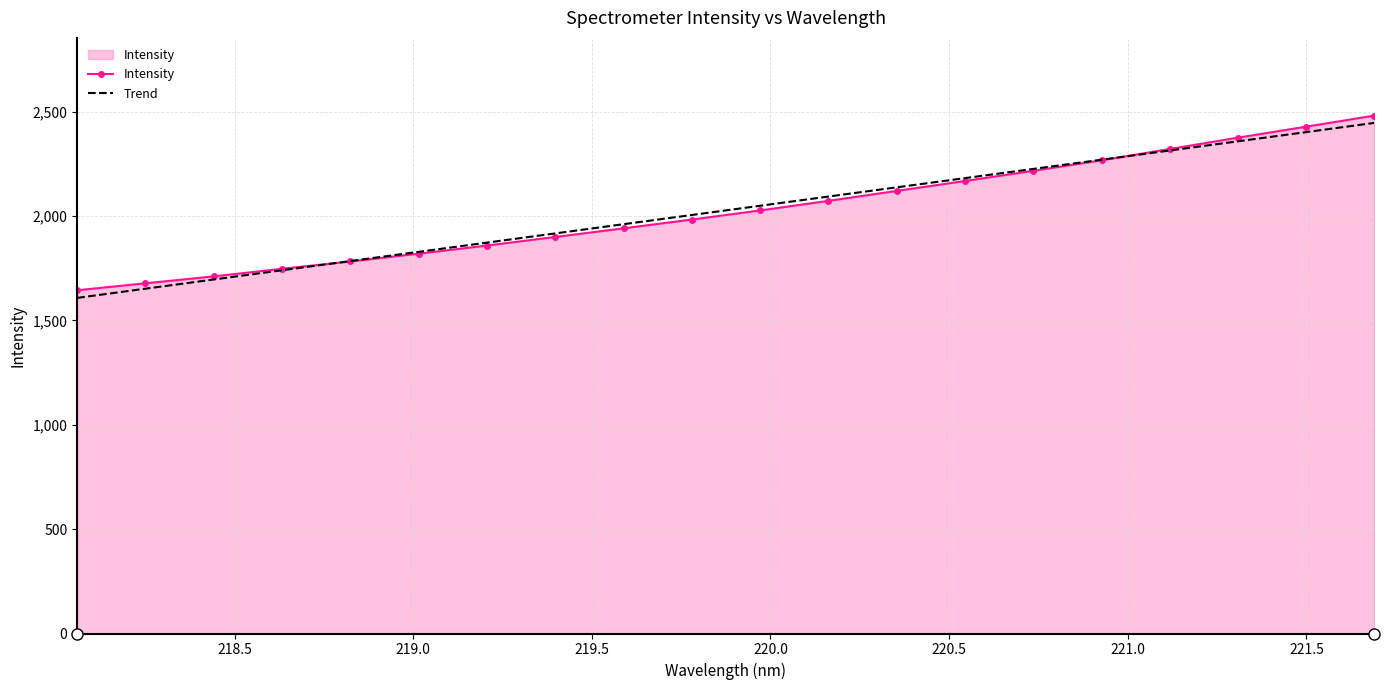

What is the maximum value for Intensity?

2480.8